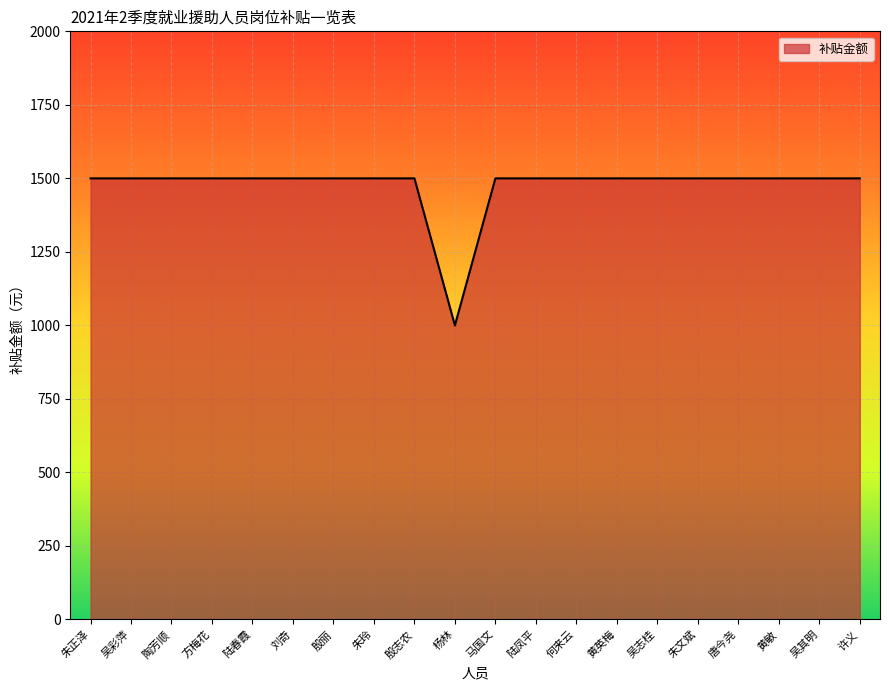

What is the maximum value shown in the chart?

1500